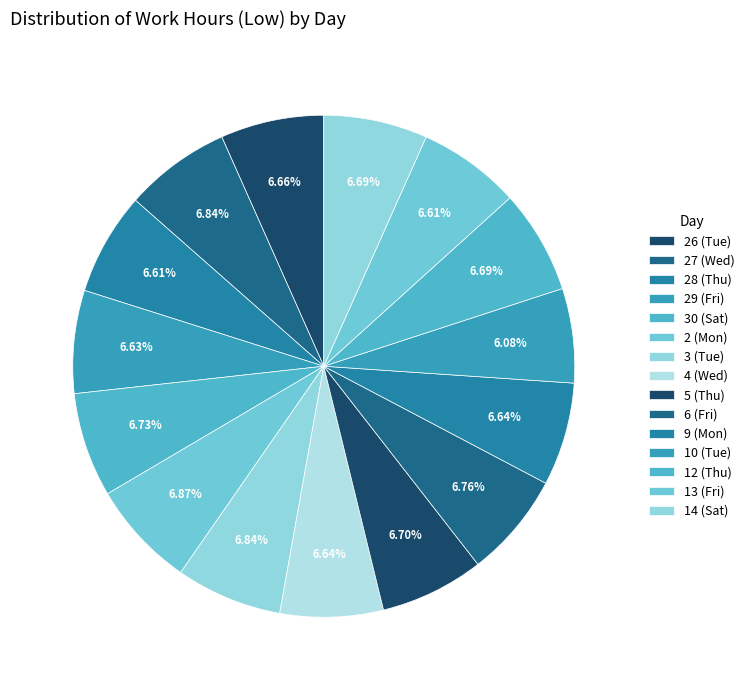

How many slices are in this pie chart?

15